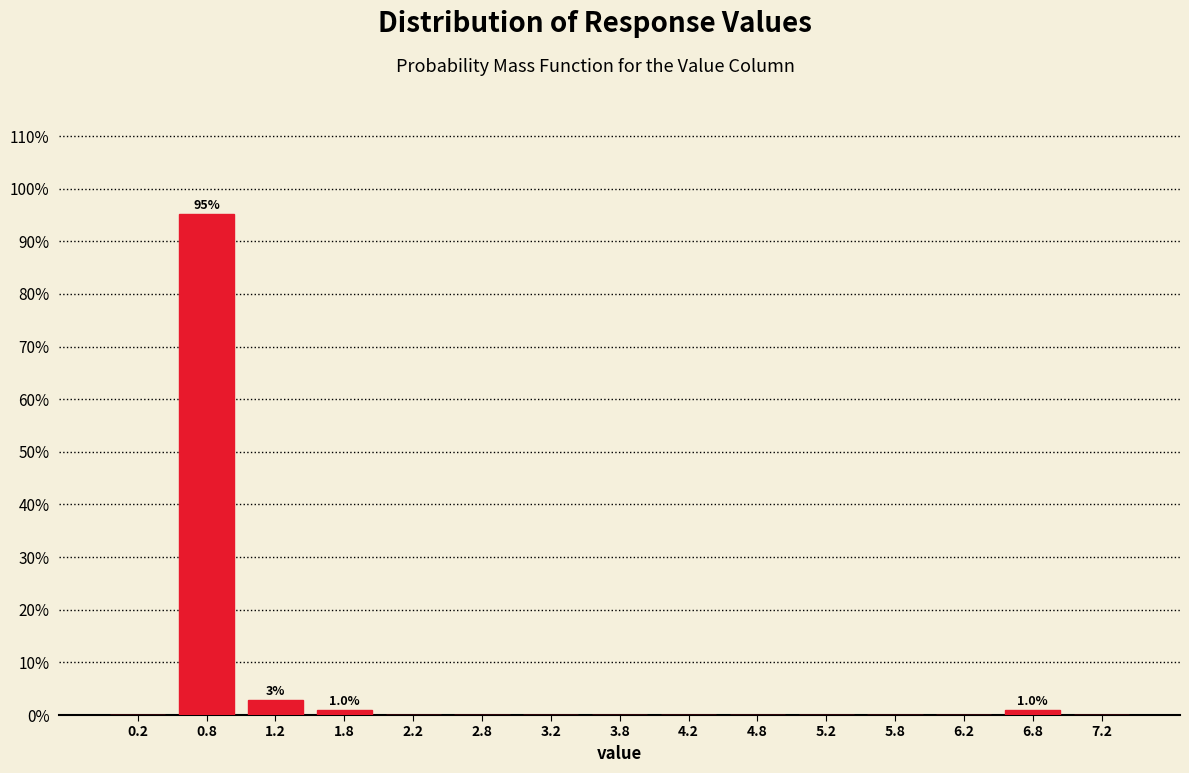

Over which range of the x-axis is the bar tallest?

0.5 to 1.0